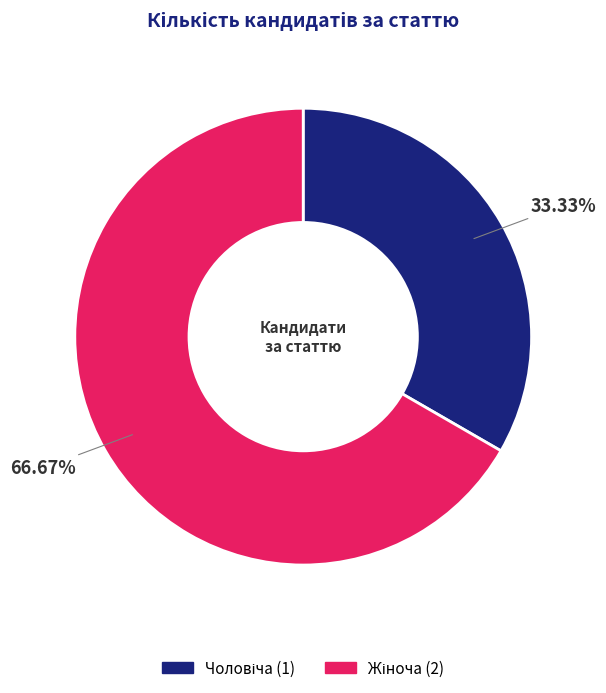

Rank the categories by value from lowest to highest.

Чоловіча, Жіноча